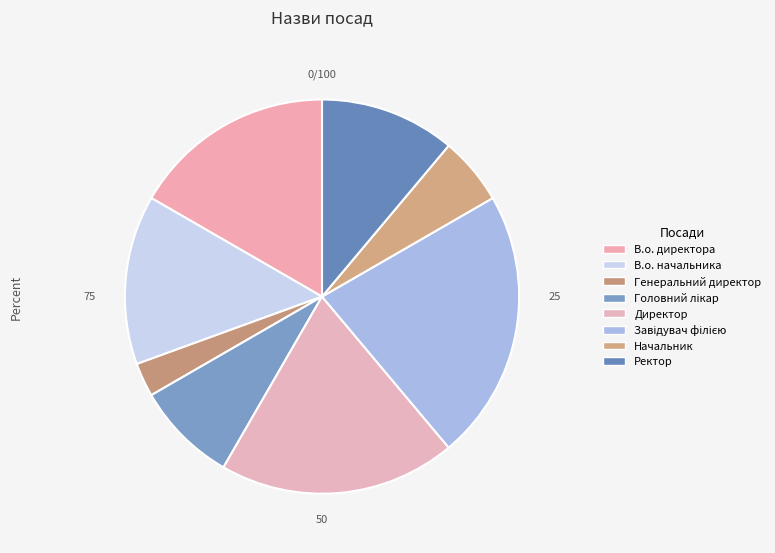

How many slices are in this pie chart?

8